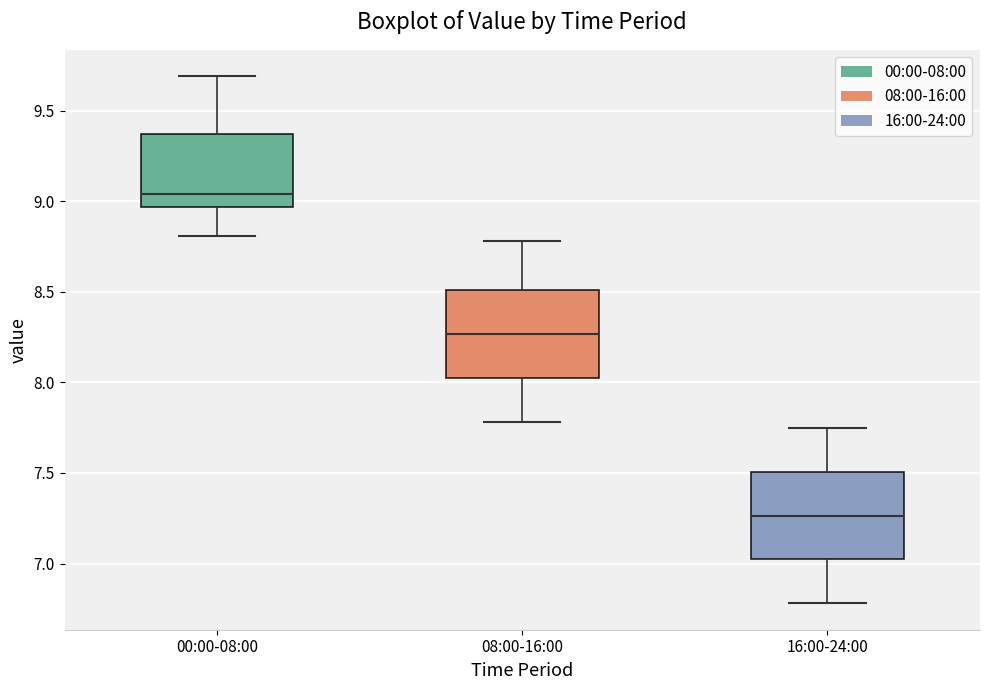

Reading left to right, transcribe this box plot: for each box, give where its median line is, the range the box spans, and where its two whiskers end, as read against the y-axis. The values are not printed on the chart, so give them approximately, as read against the axis.

00:00-08:00: median 9.05, box 8.95 to 9.35, whiskers 8.80 to 9.70
08:00-16:00: median 8.25, box 8.00 to 8.50, whiskers 7.80 to 8.80
16:00-24:00: median 7.25, box 7.00 to 7.50, whiskers 6.80 to 7.75